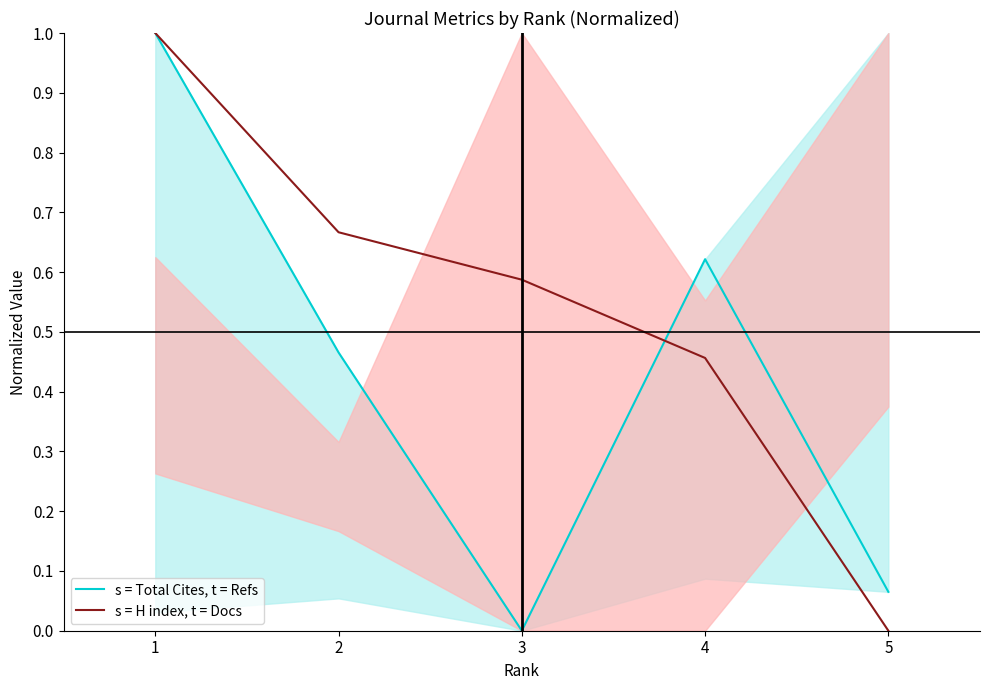

Reading left to right, list all the values displayed in this chart.

s = Total Cites, t = Refs: 1=1.0	2=0.5	3=0.0	4=0.6	5=0.1
s = H index, t = Docs: 1=1.0	2=0.7	3=0.6	4=0.5	5=0.0